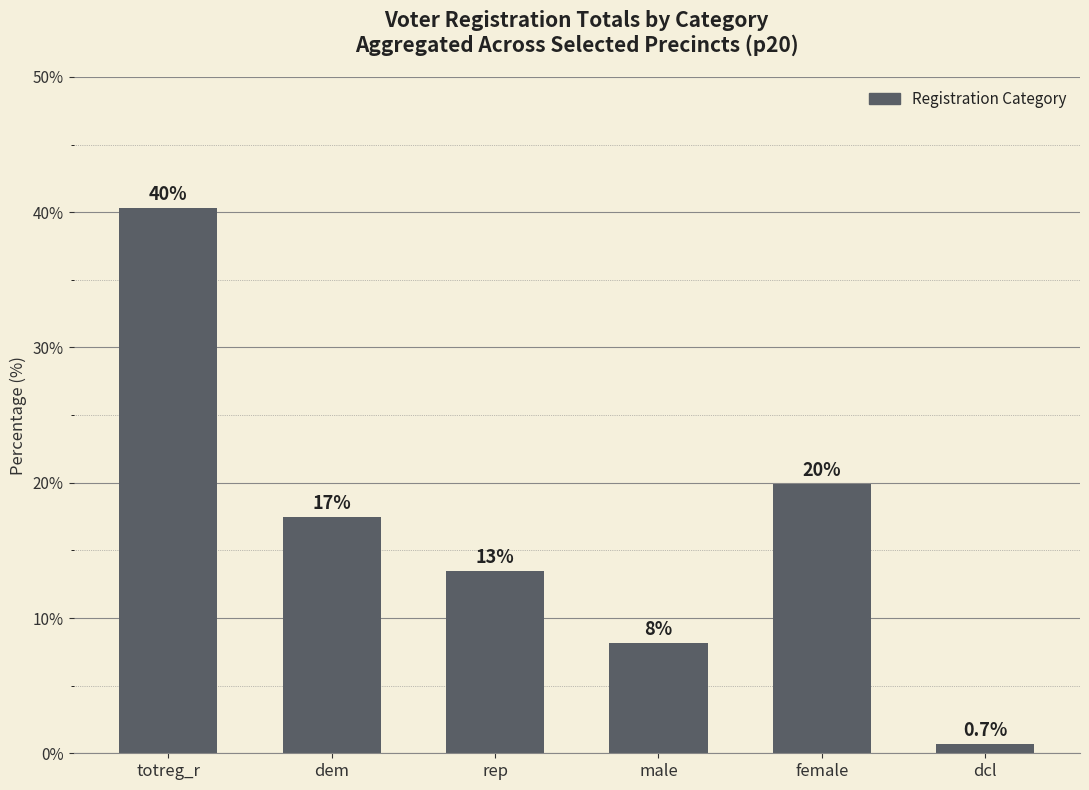

At which label is the value closest to 20?

female